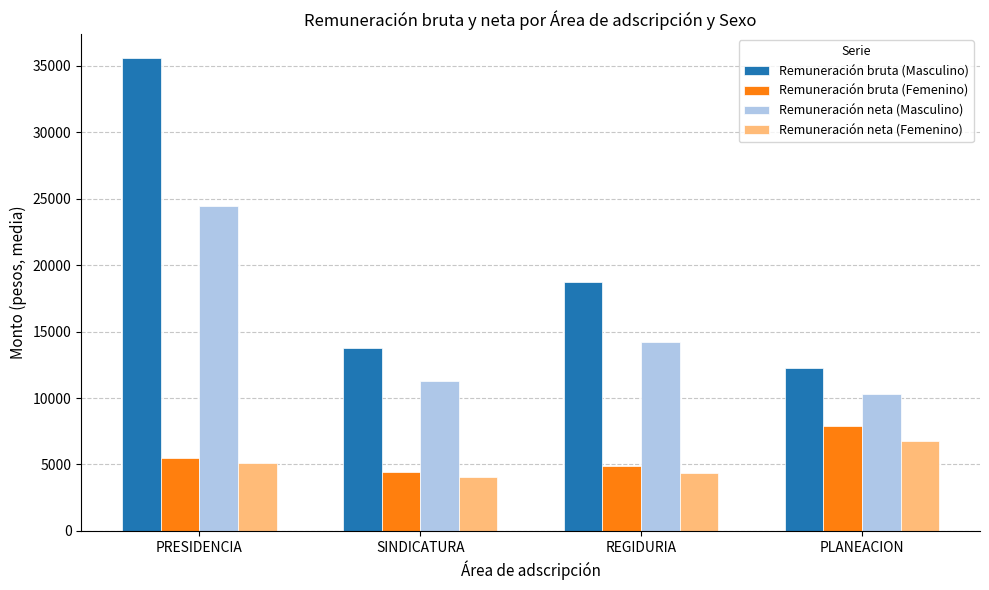

At which category is the sum across all series the highest?

PRESIDENCIA